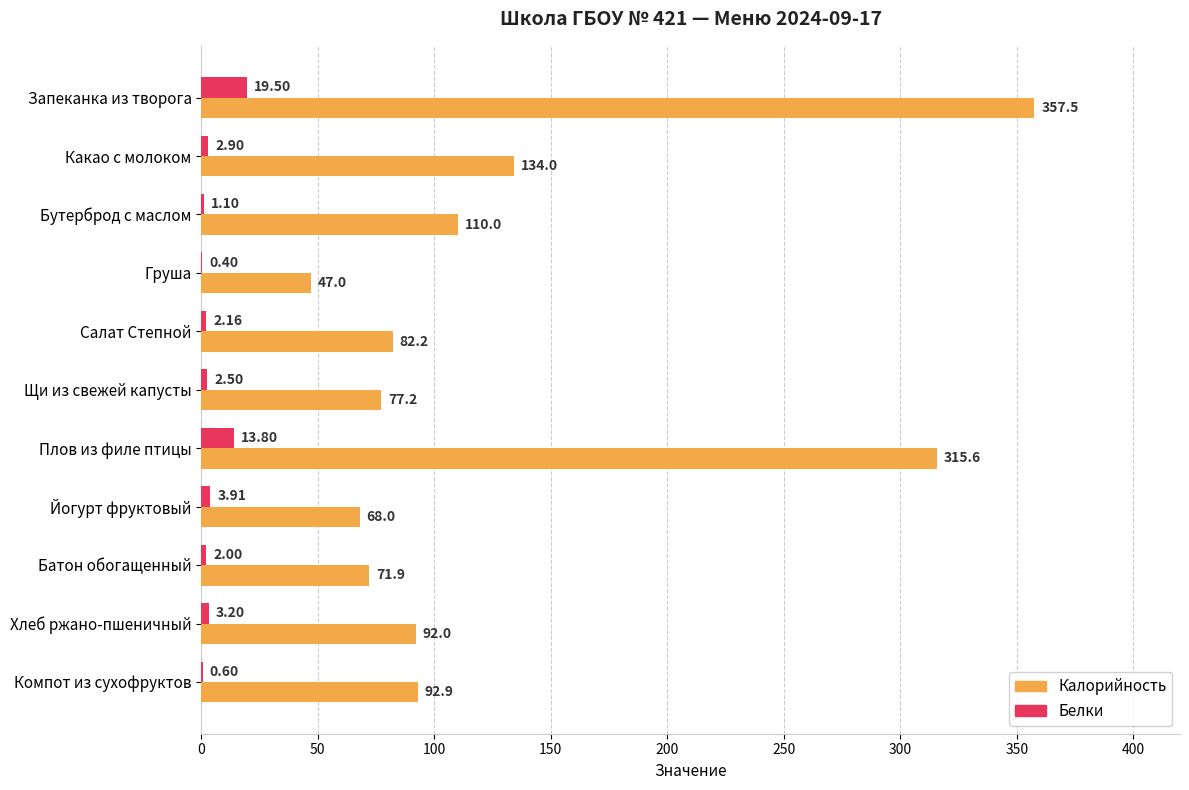

Between Какао с молоком and Щи из свежей капусты, which series saw the biggest shift?

Калорийность